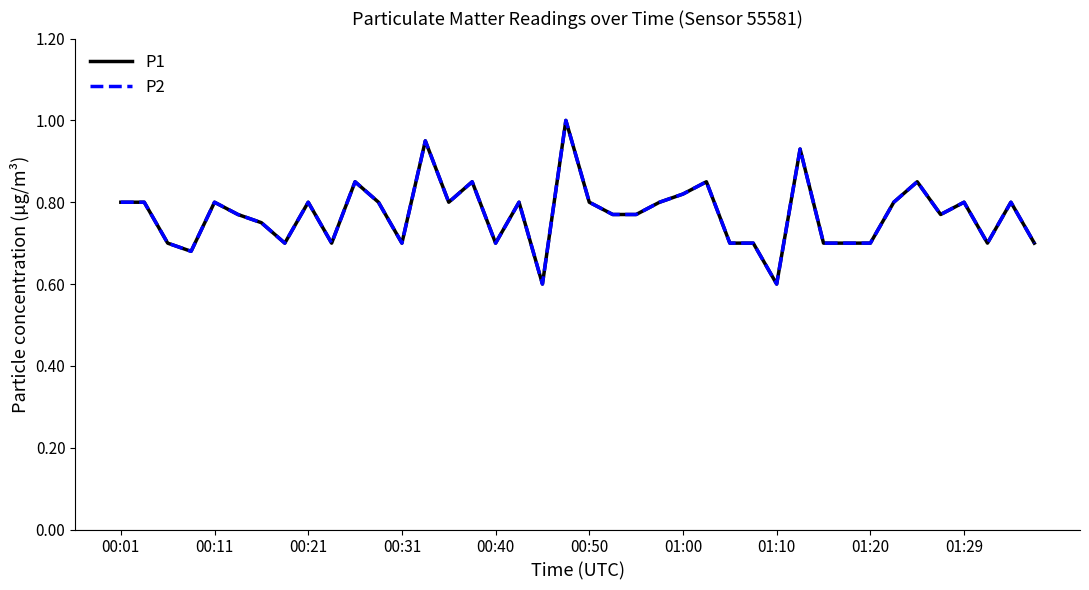

Reading left to right, list all the values displayed in this chart.

P1: 0.8	0.8	0.7	0.7	0.8	0.8	0.8	0.7	0.8	0.7	0.8	0.8	0.7	0.9	0.8	0.8	0.7	0.8	0.6	1.0	0.8	0.8	0.8	0.8	0.8	0.8	0.7	0.7	0.6	0.9	0.7	0.7	0.7	0.8	0.8	0.8	0.8	0.7	0.8	0.7
P2: 0.8	0.8	0.7	0.7	0.8	0.8	0.8	0.7	0.8	0.7	0.8	0.8	0.7	0.9	0.8	0.8	0.7	0.8	0.6	1.0	0.8	0.8	0.8	0.8	0.8	0.8	0.7	0.7	0.6	0.9	0.7	0.7	0.7	0.8	0.8	0.8	0.8	0.7	0.8	0.7